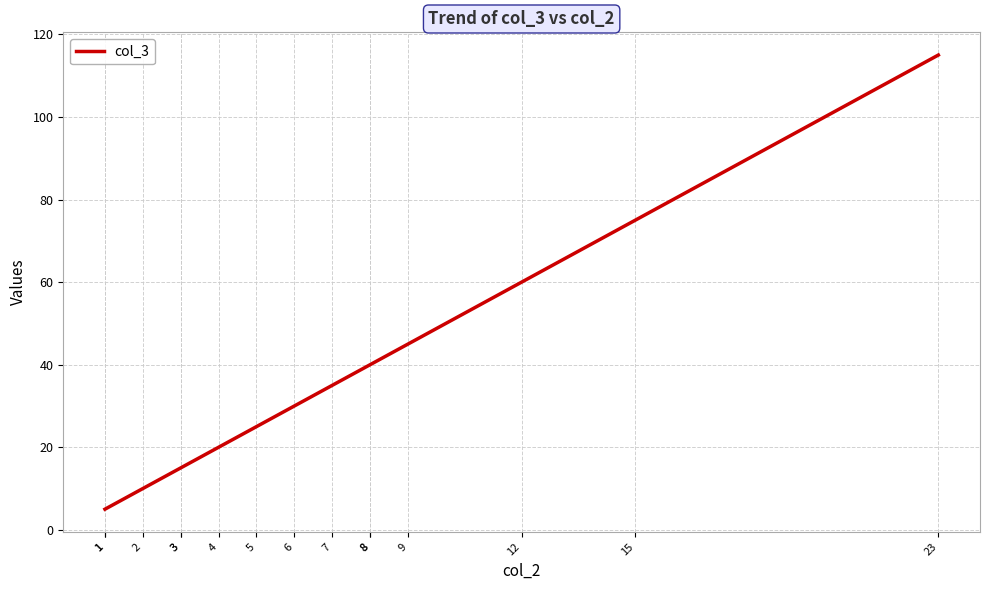

How many lines are shown in the chart?

1